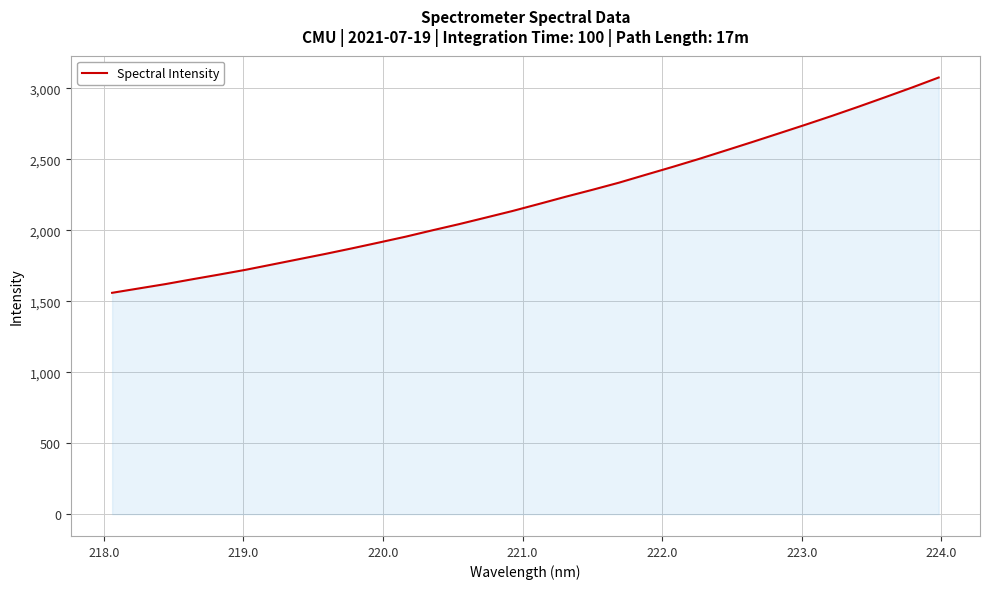

What is the greatest value displayed?

3075.0